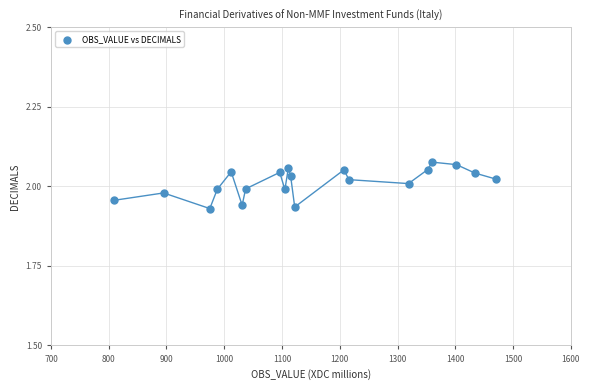

What is the range of X values (max minus min)?

660.0